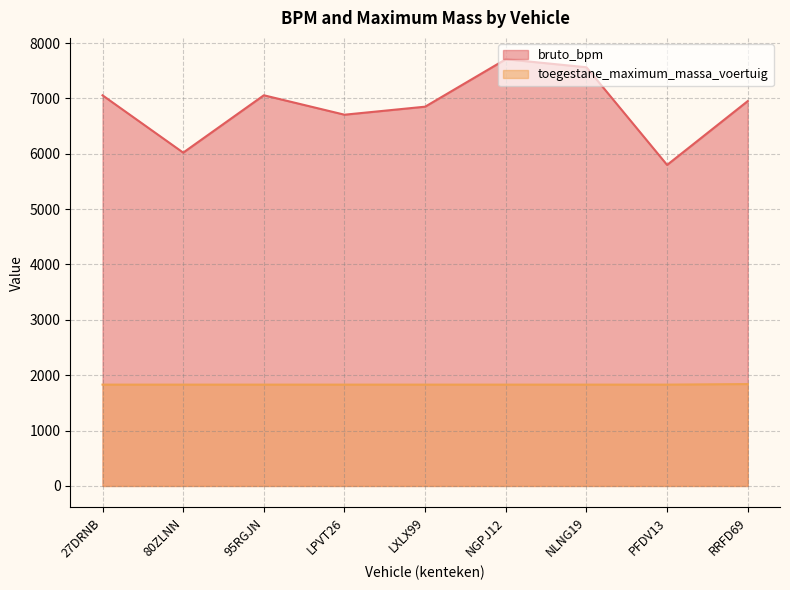

Where is the first local maximum for bruto_bpm?

95RGJN